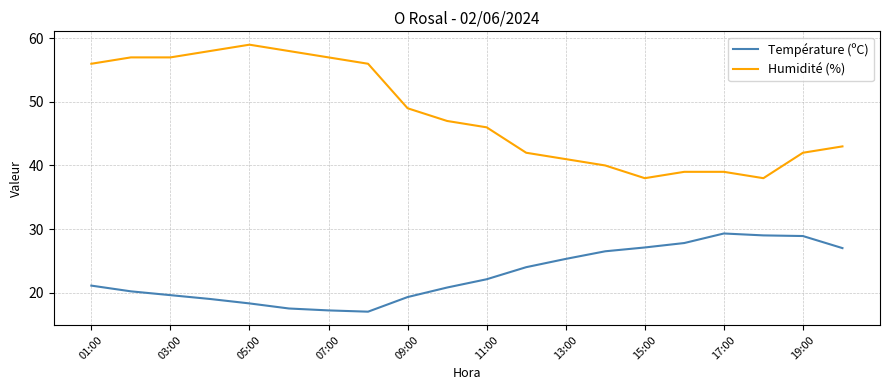

Rank the series by their average value, from highest to lowest.

Humidité (%), Température (ºC)